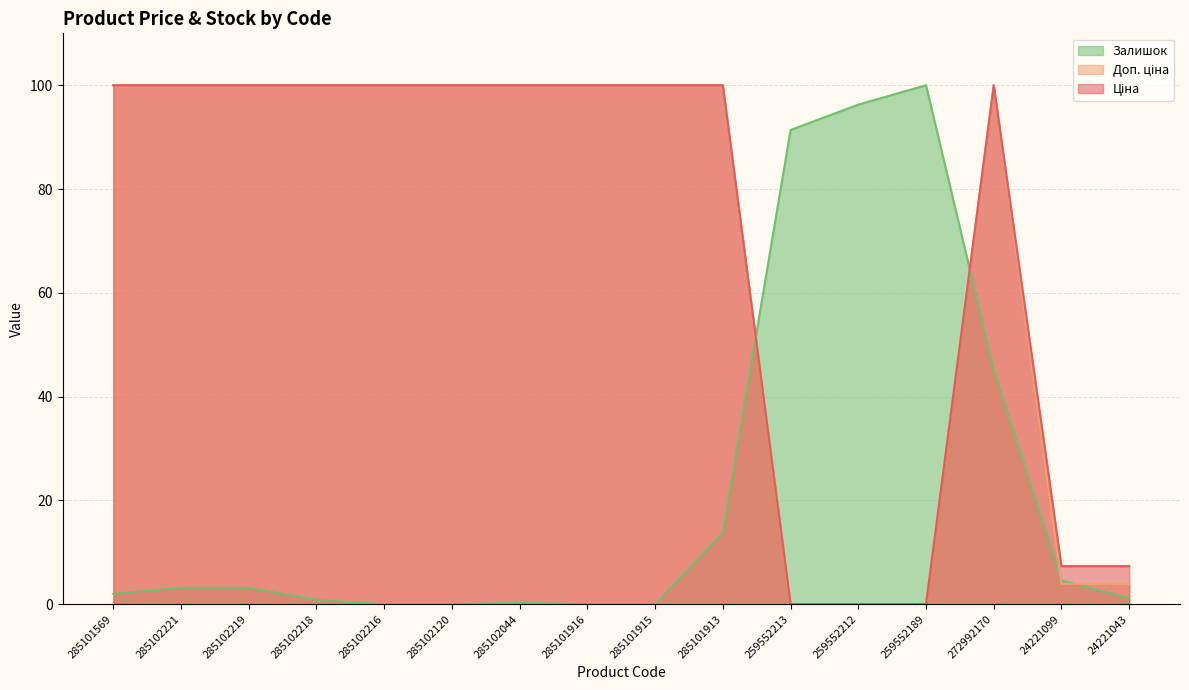

How many categories are shown in the chart?

16